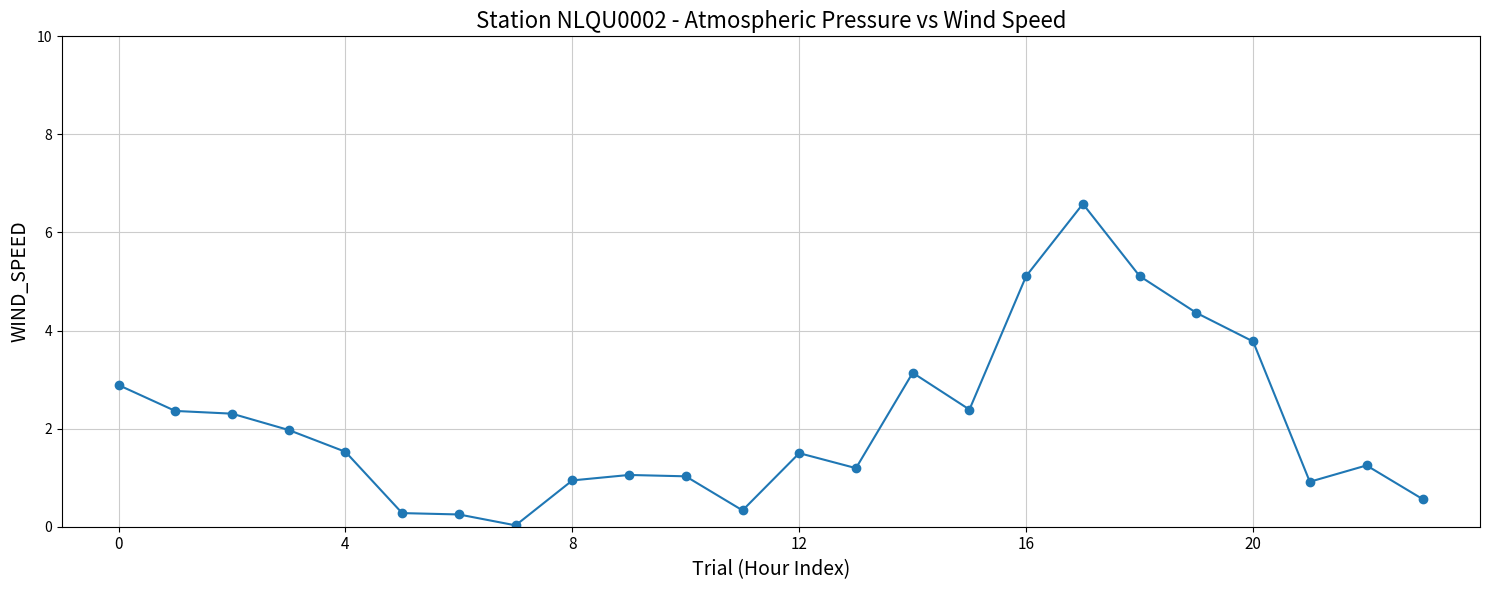

What is the sum of all values?

50.9